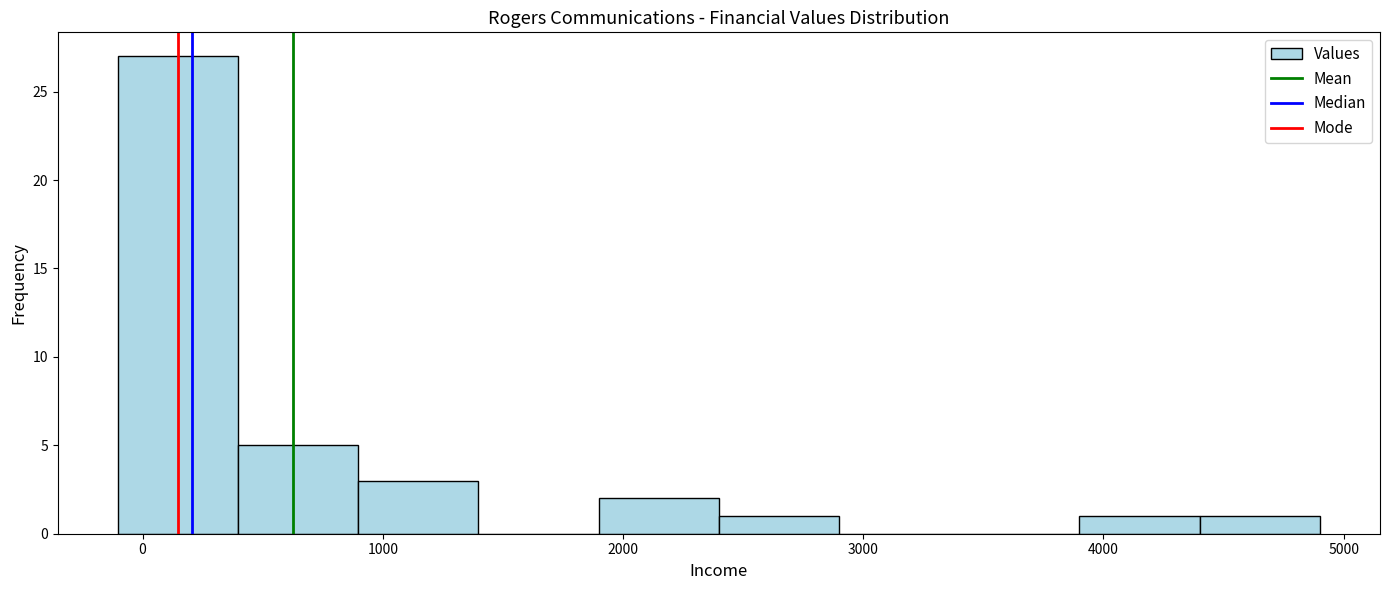

Which range on the x-axis has the tallest bar?

-100 to 400